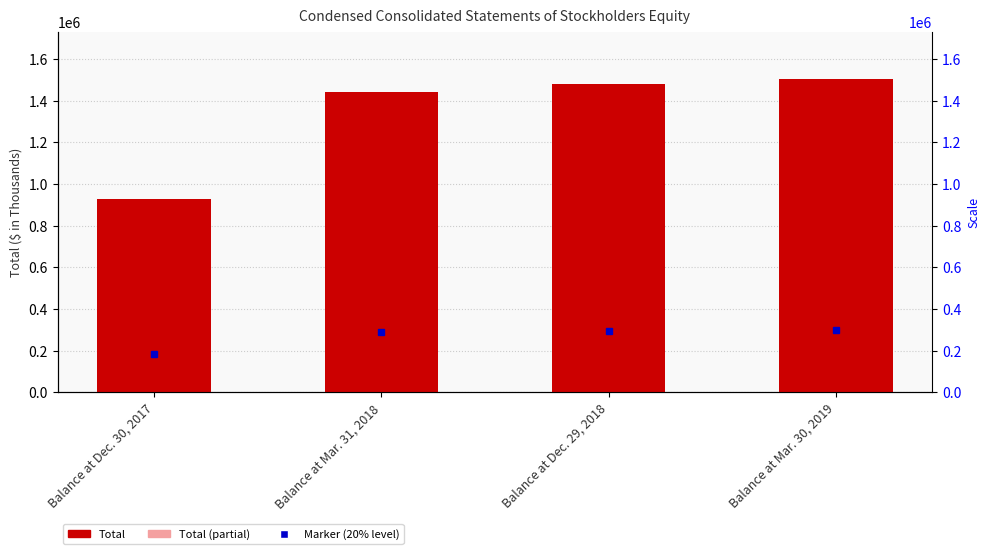

What is the total value across all series at Balance at Dec. 30, 2017?

1437711.8